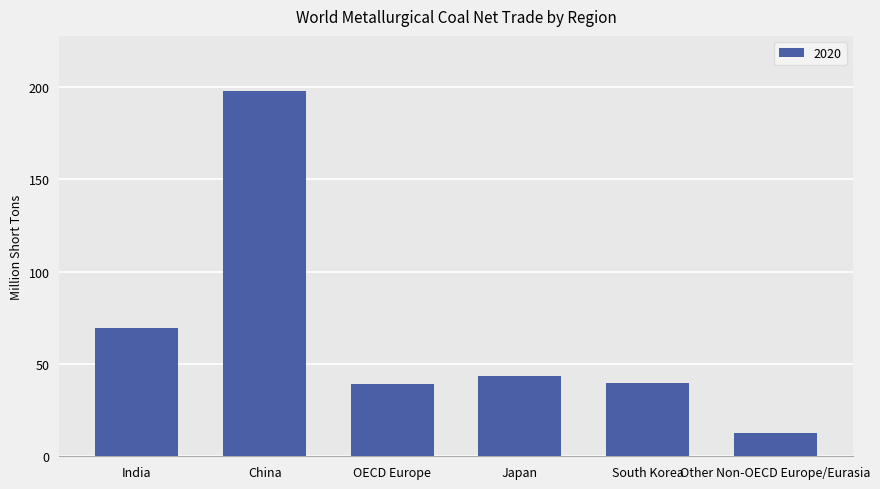

What is the maximum value shown in the chart?

198.1